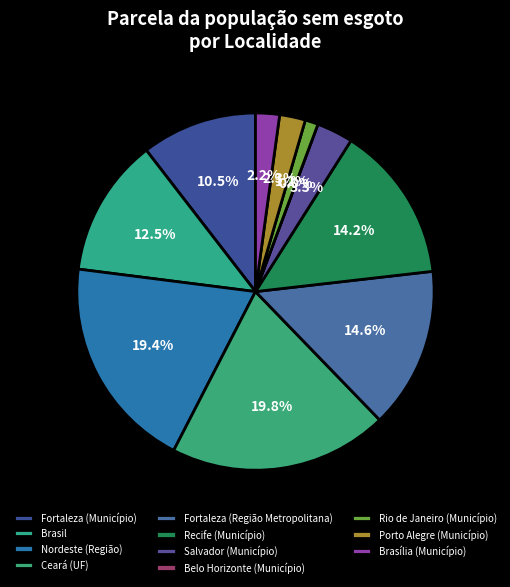

To the nearest percent, what is the difference between the largest and smallest slice percentages?

20%